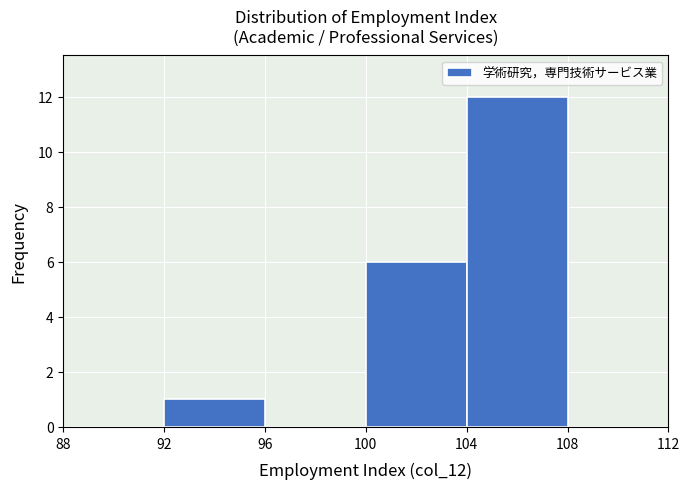

Reading left to right, list every bar in this chart as the range it spans on the x-axis followed by its height. The values are not printed on the chart, so give them approximately, as read against the axis.

88 to 92: 0
92 to 96: 1
96 to 100: 0
100 to 104: 6
104 to 108: 12
108 to 112: 0